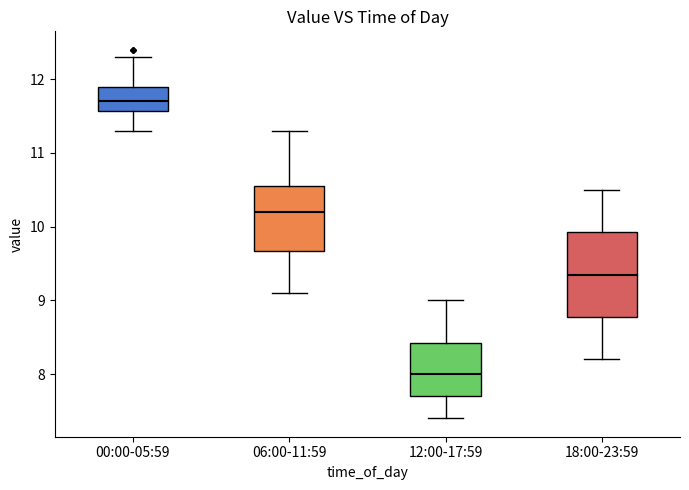

Which box is the tallest, from its lower edge to its upper edge?

18:00-23:59